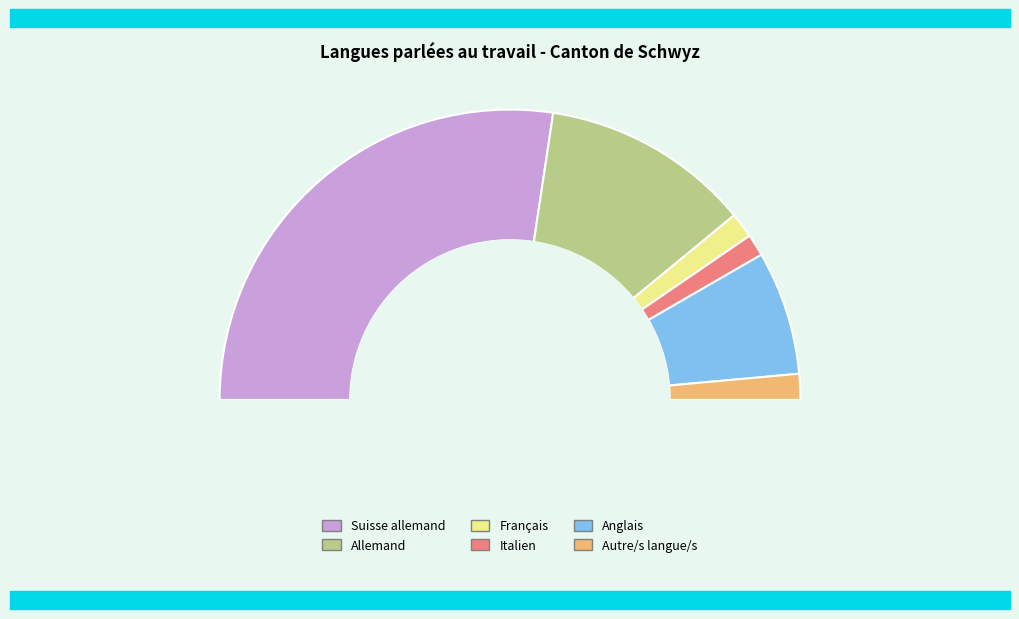

To the nearest percent, what is the difference between the Suisse allemand and Anglais slice percentages?

41%